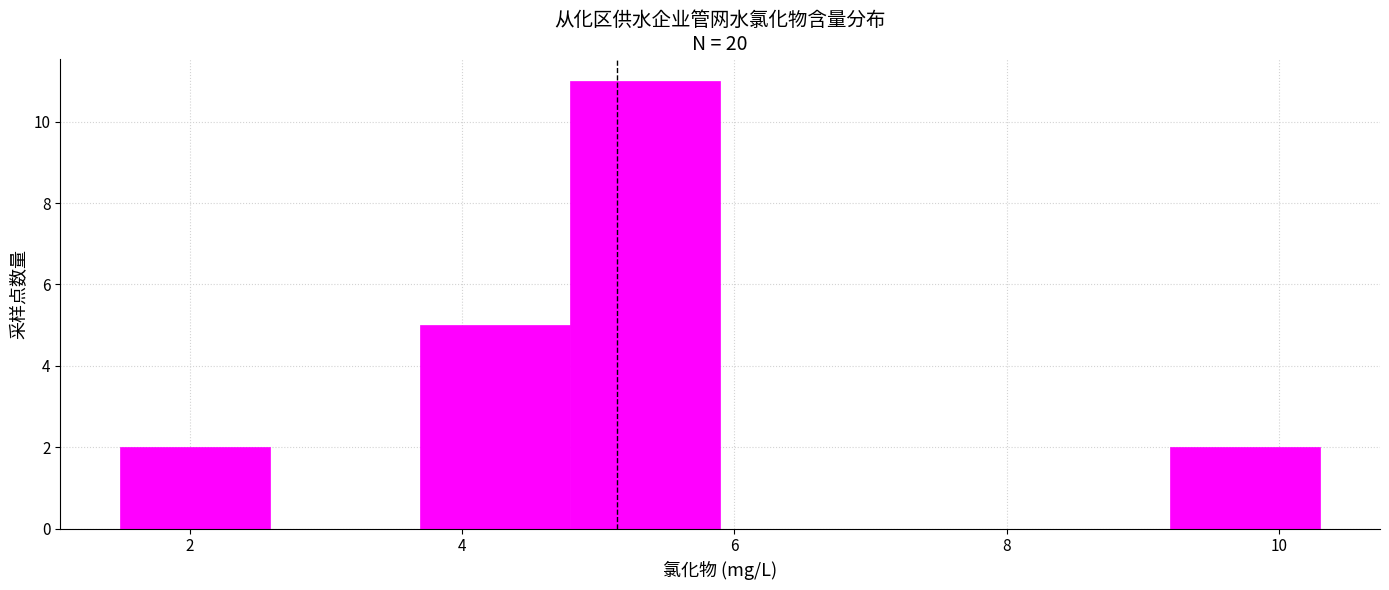

Reading left to right, list every bar in this chart as the range it spans on the x-axis followed by its height. Neither the bar edges nor the heights are printed on the chart, so give them approximately, as read against the axes.

1.4 to 2.6: 2
2.6 to 3.6: 0
3.6 to 4.8: 5
4.8 to 5.8: 11
5.8 to 7.0: 0
7.0 to 8.0: 0
8.0 to 9.2: 0
9.2 to 10.4: 2